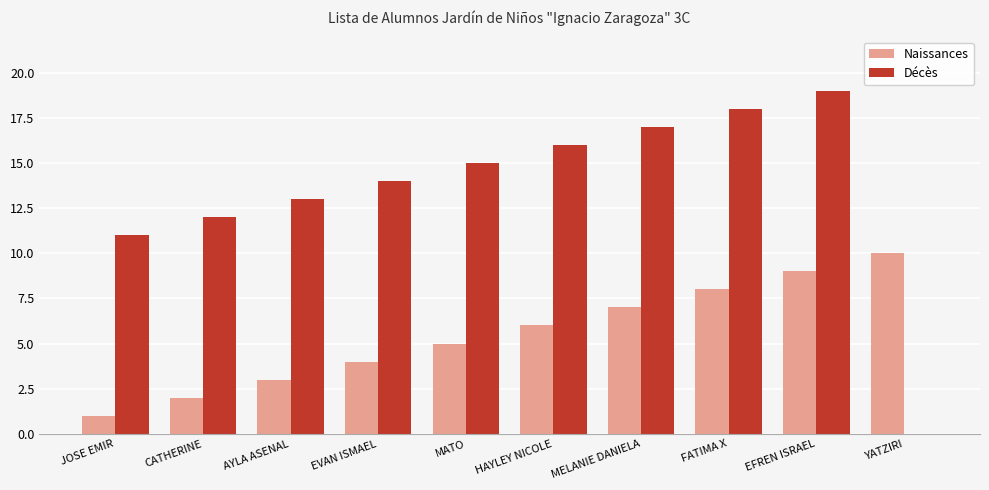

What is the sum of all Décès values?

135